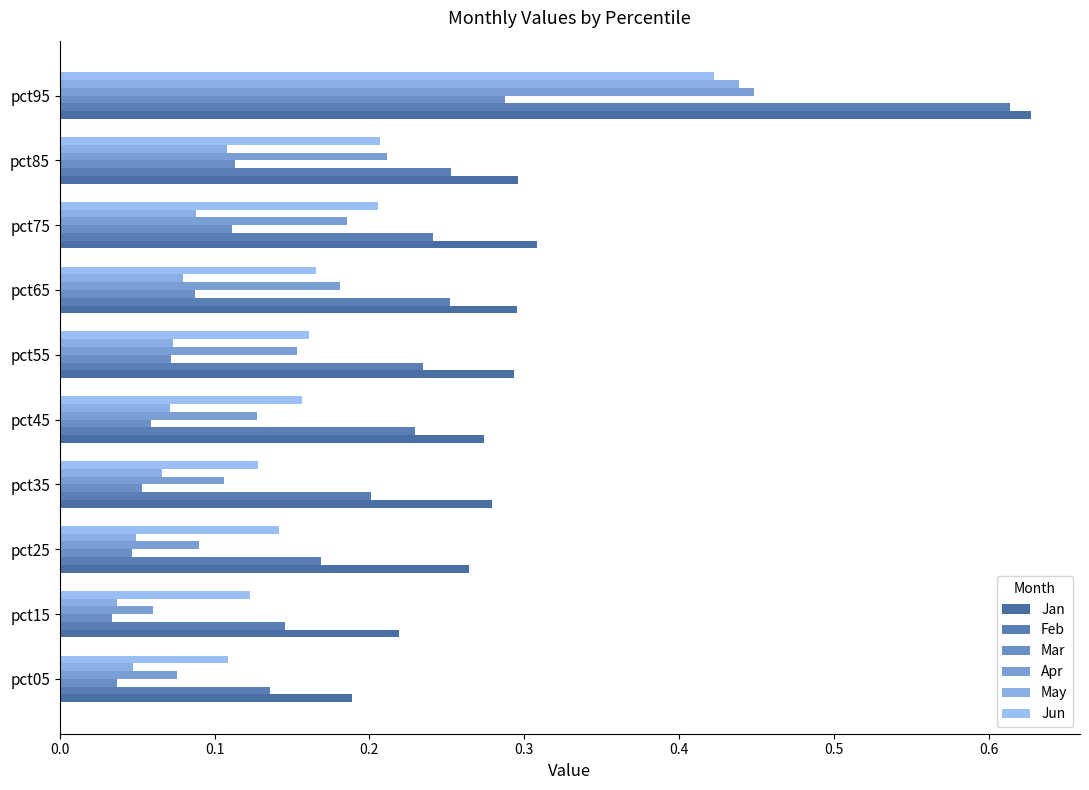

What is the value of the Jun bar at the 1st from the left?

0.1